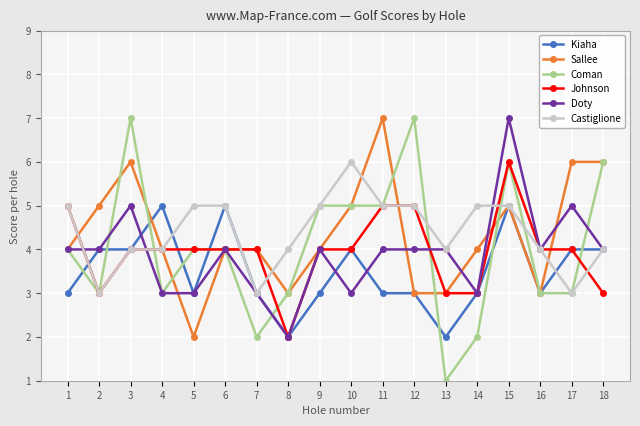

At which category is the sum across all series the highest?

15